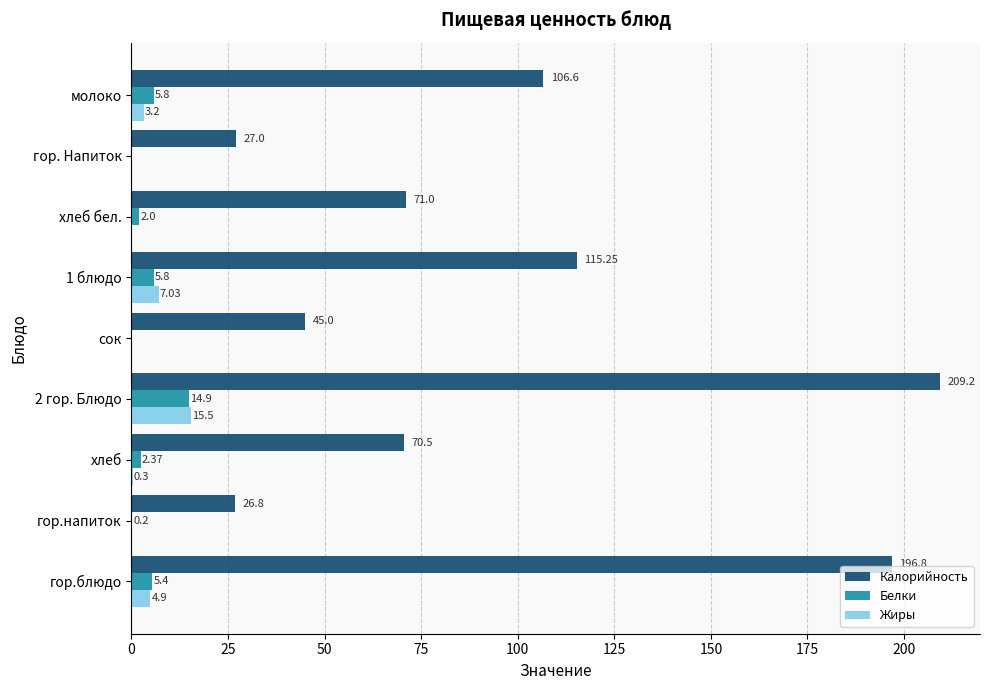

Is the value of Белки at гор. Напиток greater than the value of Калорийность at хлеб бел.?

No